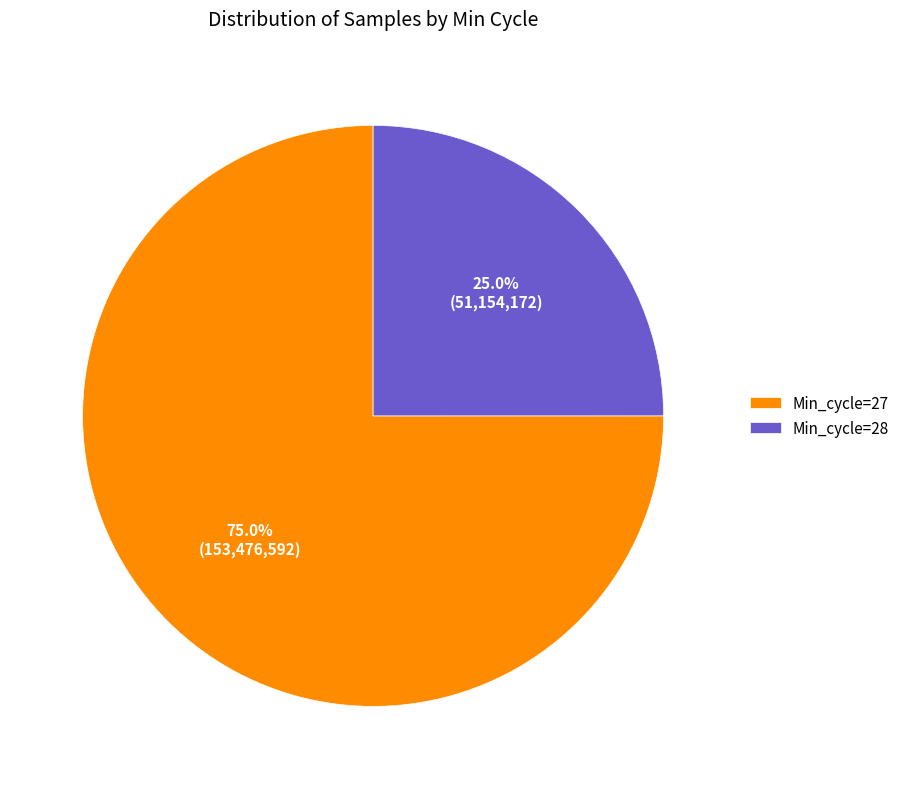

Rank the categories by value from highest to lowest.

Min_cycle=27, Min_cycle=28